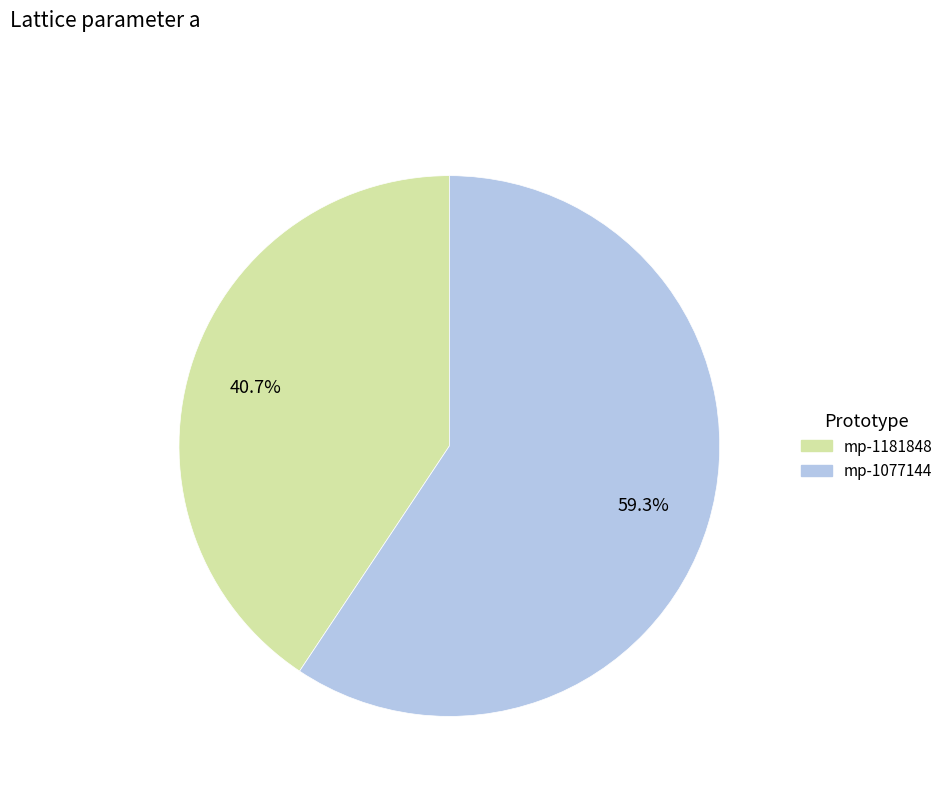

Rank the categories by value from lowest to highest.

mp-1181848, mp-1077144